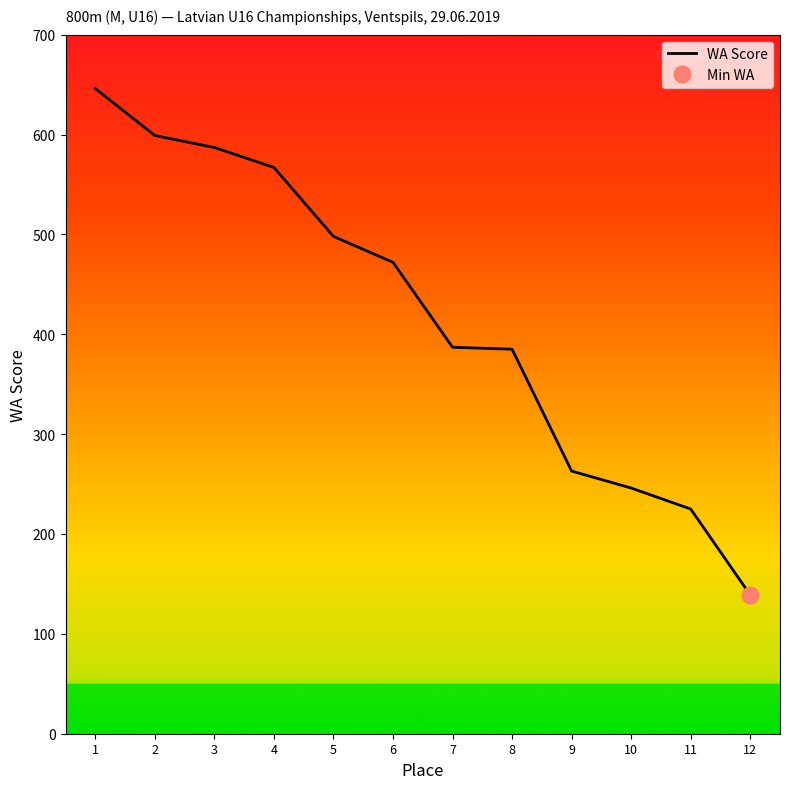

What is the difference between the values at 10 and 2?

353